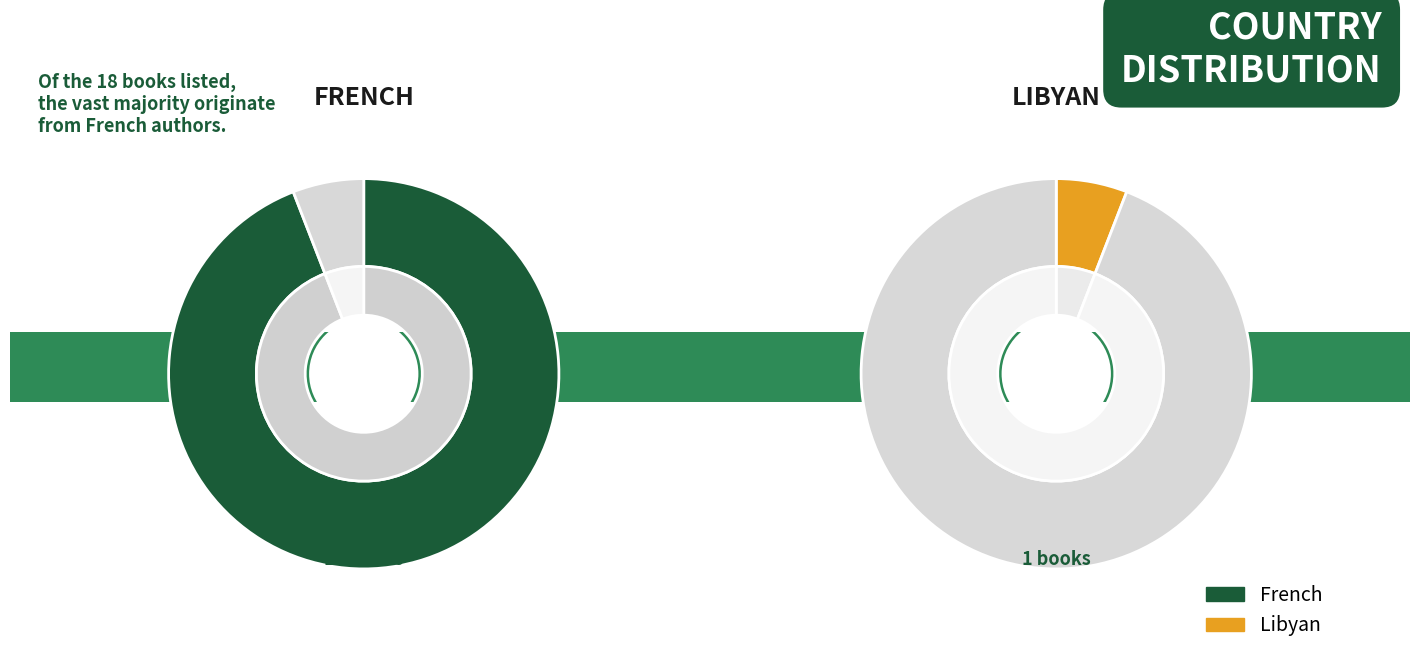

What percentage is the Libyan slice, to the nearest percent?

6%